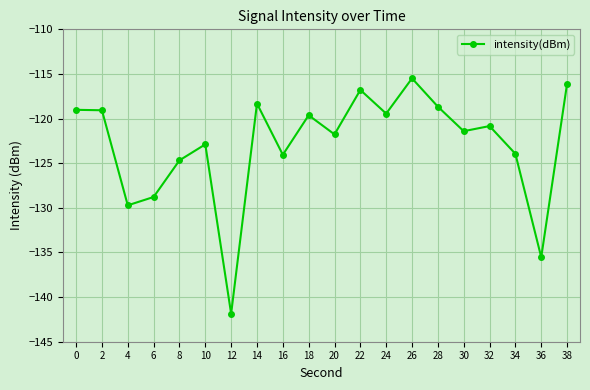

How many values are below -120?

11